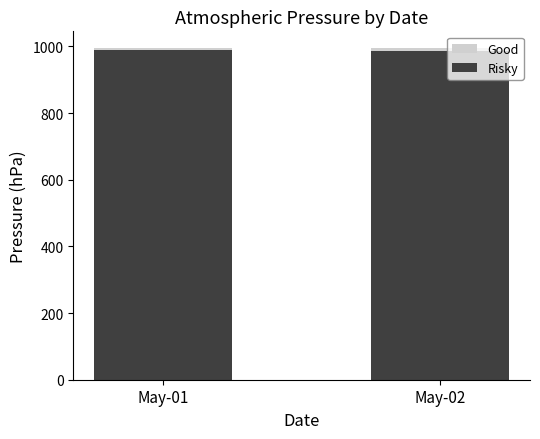

How many bars are there in total?

2